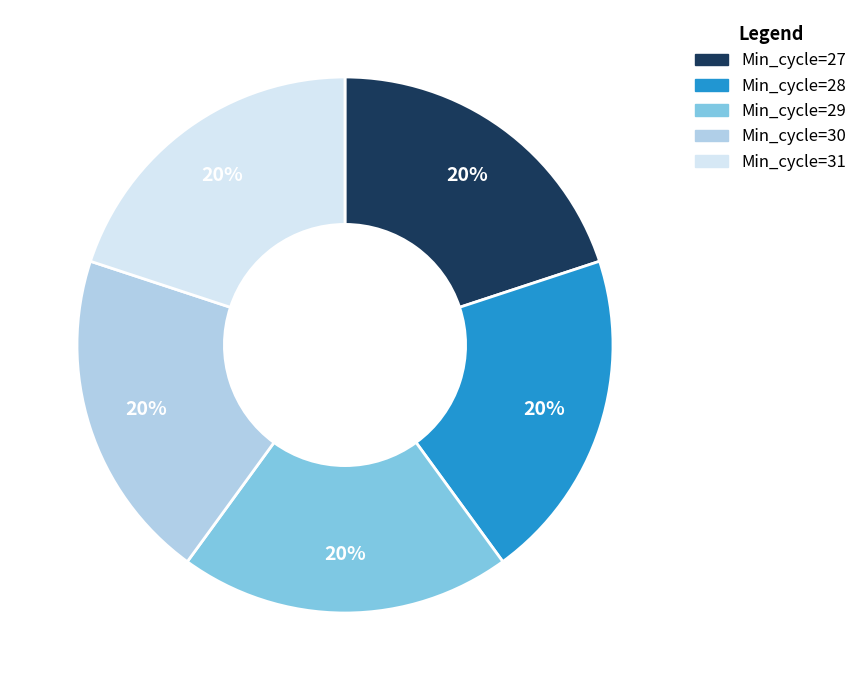

To the nearest percent, what is the combined percentage of Min_cycle=28 and Min_cycle=30?

40%